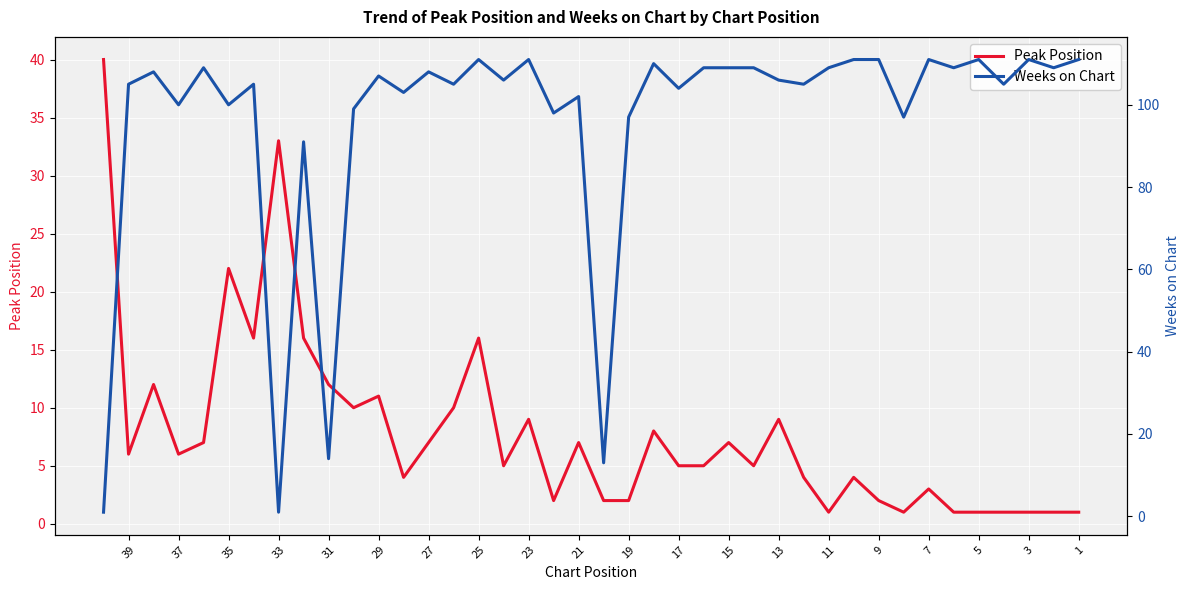

At 3, list the series in order from smallest to largest.

Peak Position, Weeks on Chart